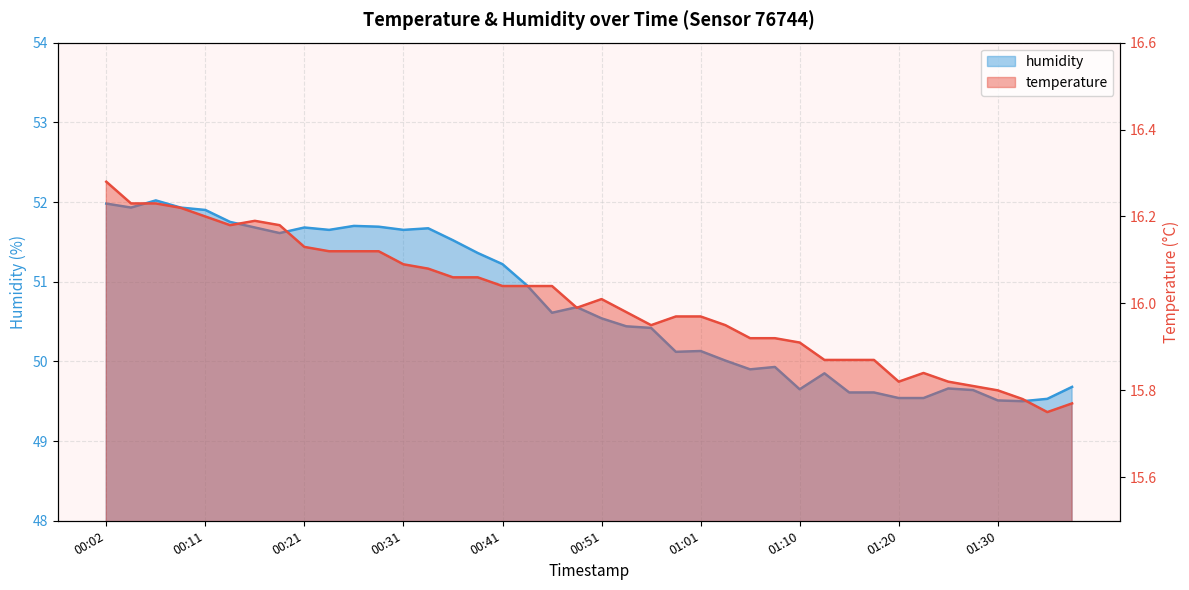

At which label does humidity reach its peak?

00:06